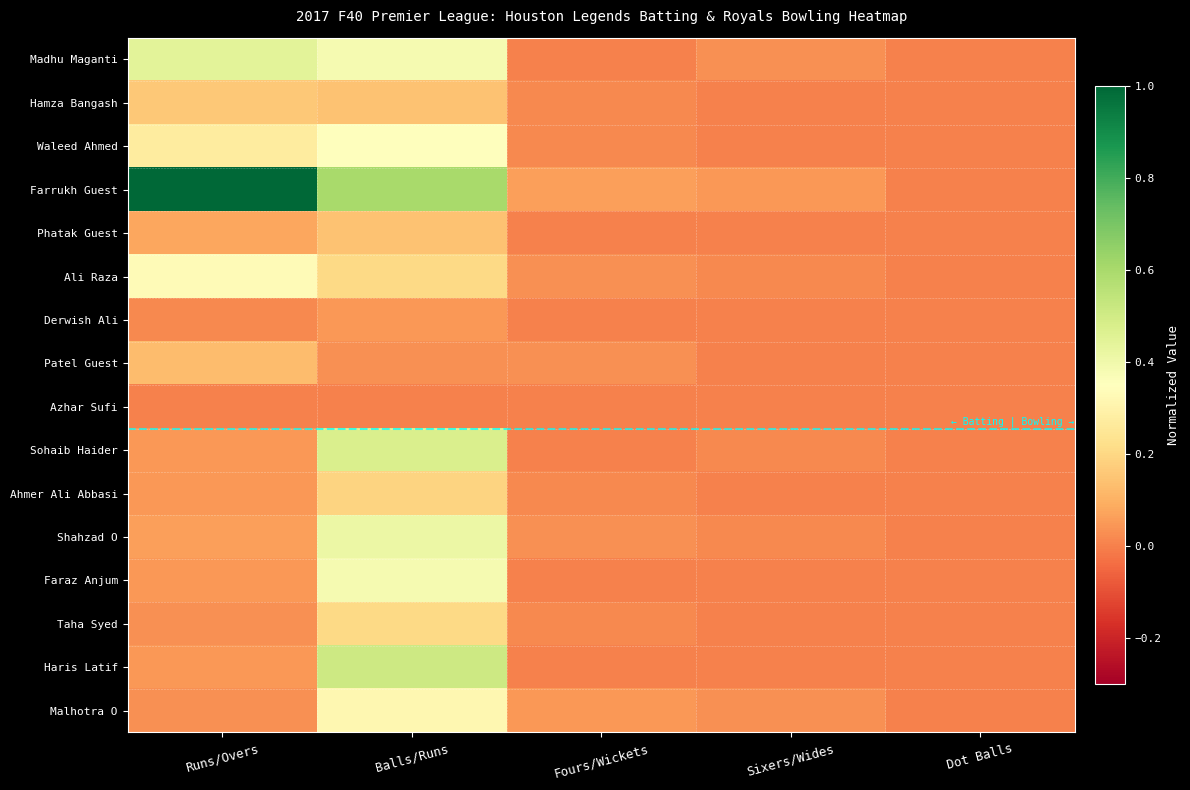

What is the total value across all series at Fours/Wickets?

0.3